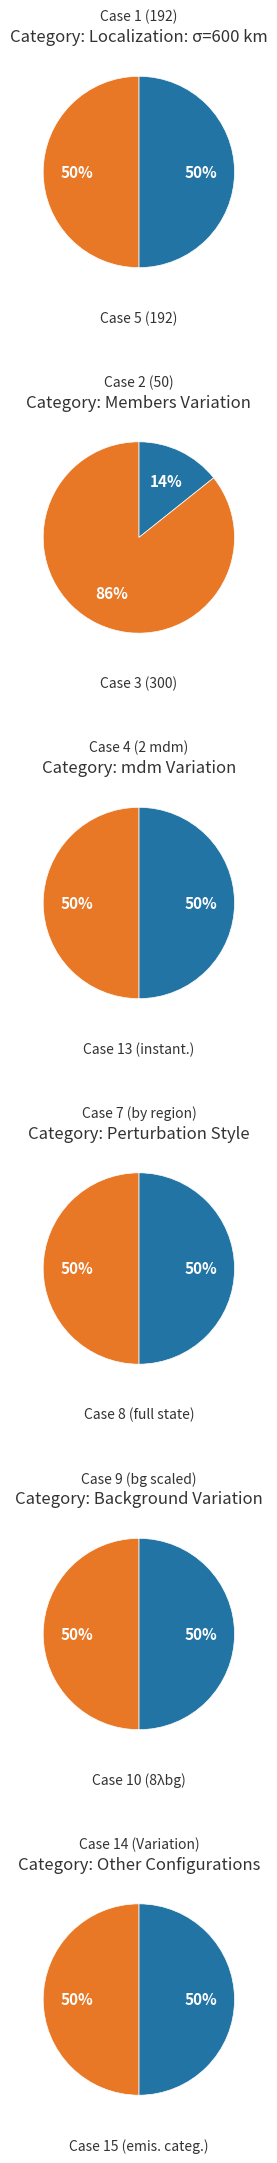

Which category has the biggest portion of the pie?

Case 3